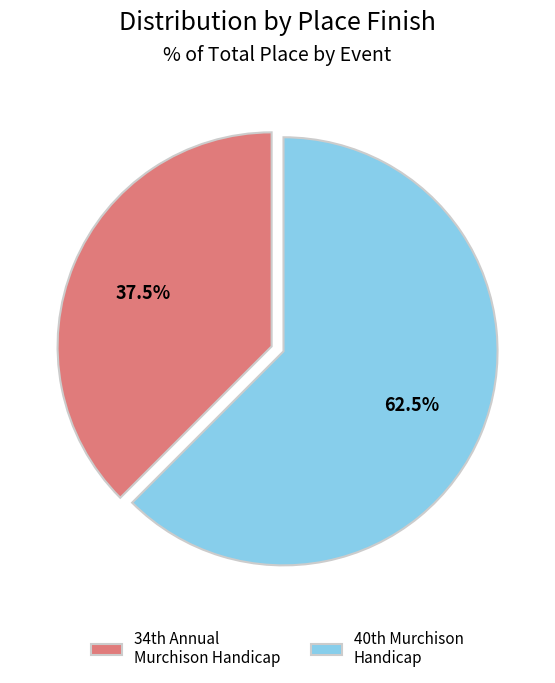

Which slice is the largest?

40th Murchison Handicap